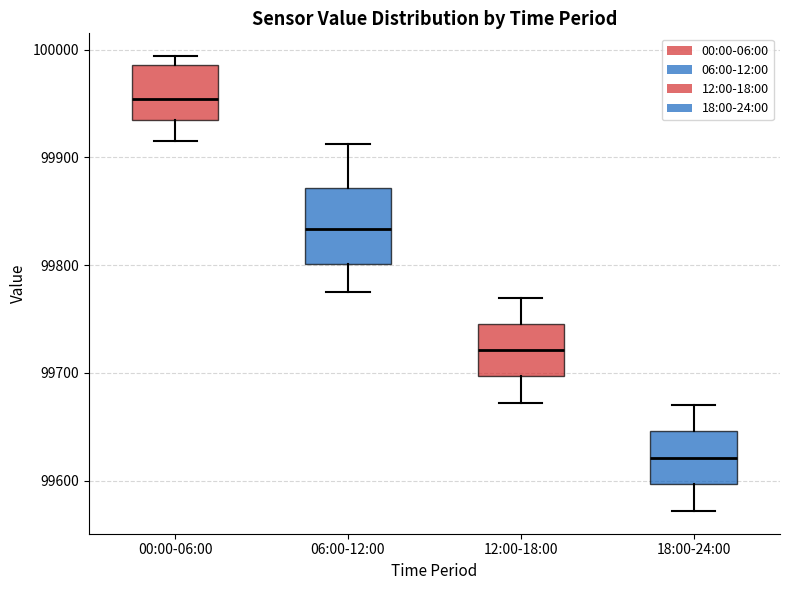

Reading left to right, read every box against the y-axis: the position of its median line, the range the box covers, and the ends of its whiskers. The values are not printed on the chart, so give them approximately, as read against the axis.

00:00-06:00: median 99950, box 99930 to 99990, whiskers 99920 to 99990 (just above the box's upper edge)
06:00-12:00: median 99830, box 99800 to 99870, whiskers 99780 to 99910
12:00-18:00: median 99720, box 99700 to 99750, whiskers 99670 to 99770
18:00-24:00: median 99620, box 99600 to 99650, whiskers 99570 to 99670